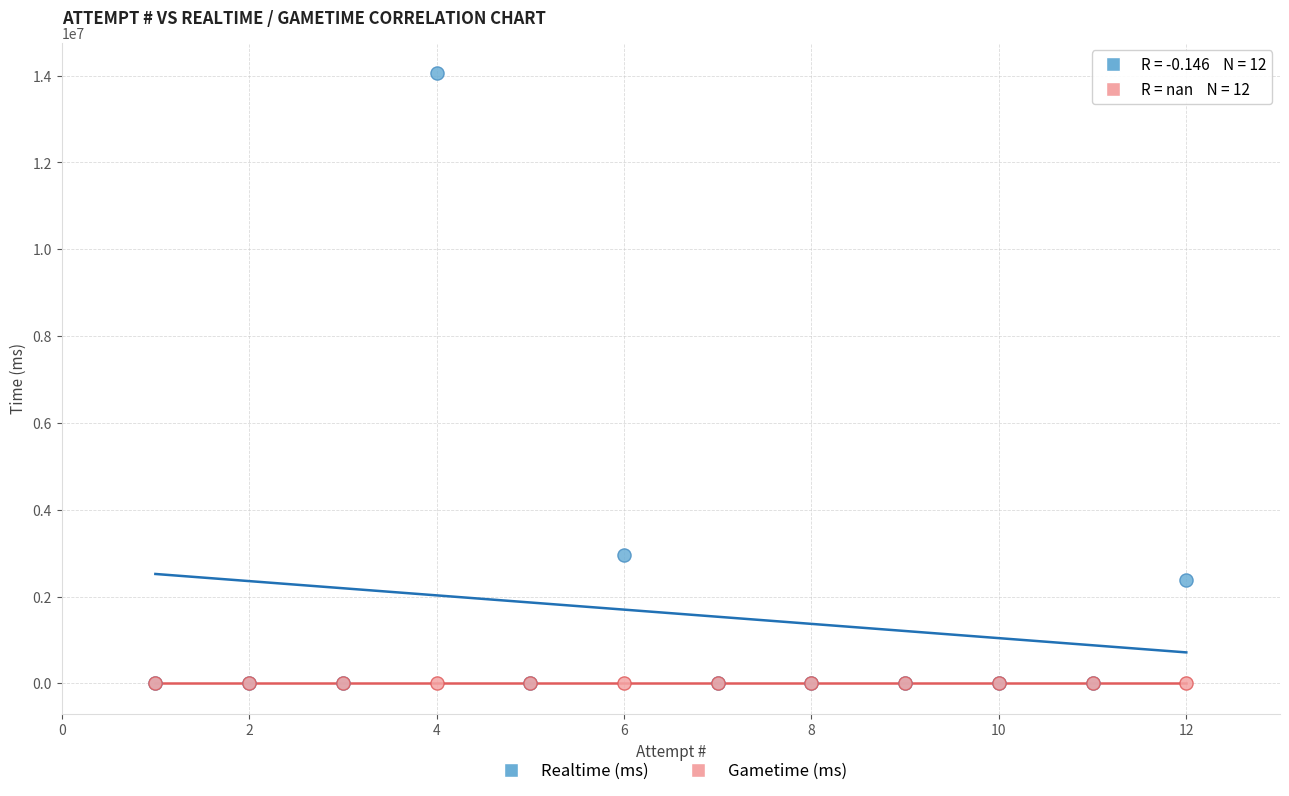

Across all series, what Y value is closest to 7026302?

2951907